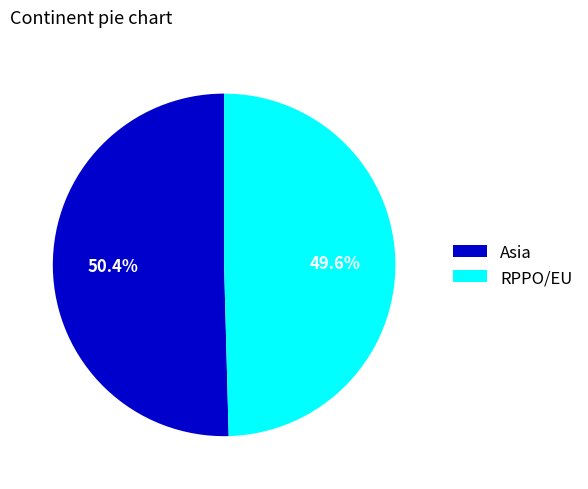

To the nearest percent, what is the combined percentage of RPPO/EU and Asia?

100%